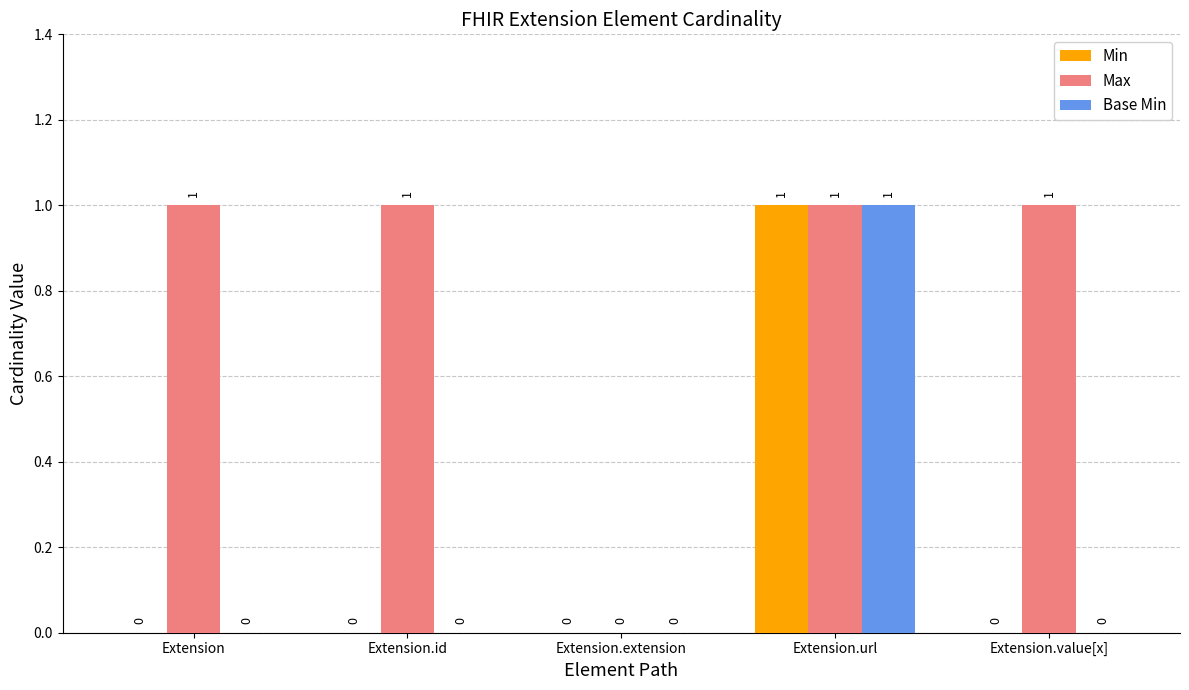

What are all the series names shown in the legend?

Min, Max, Base Min